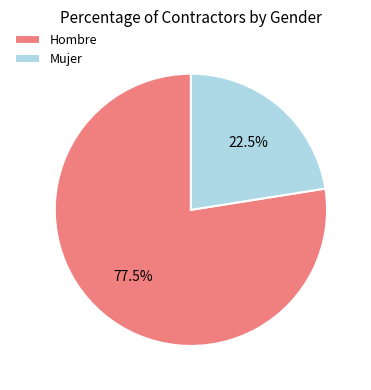

Which category has the biggest portion of the pie?

Hombre